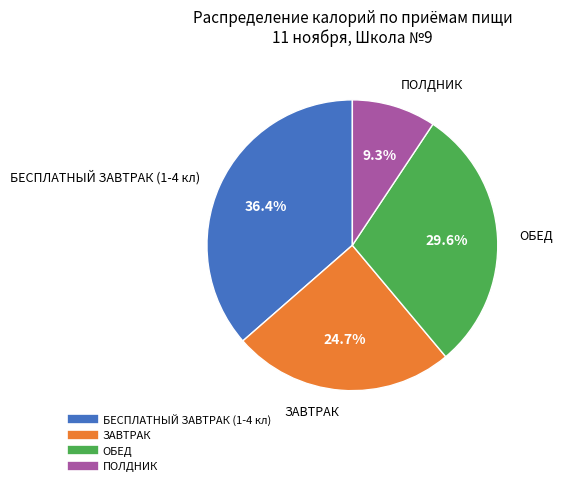

Count the number of slices in the pie.

4